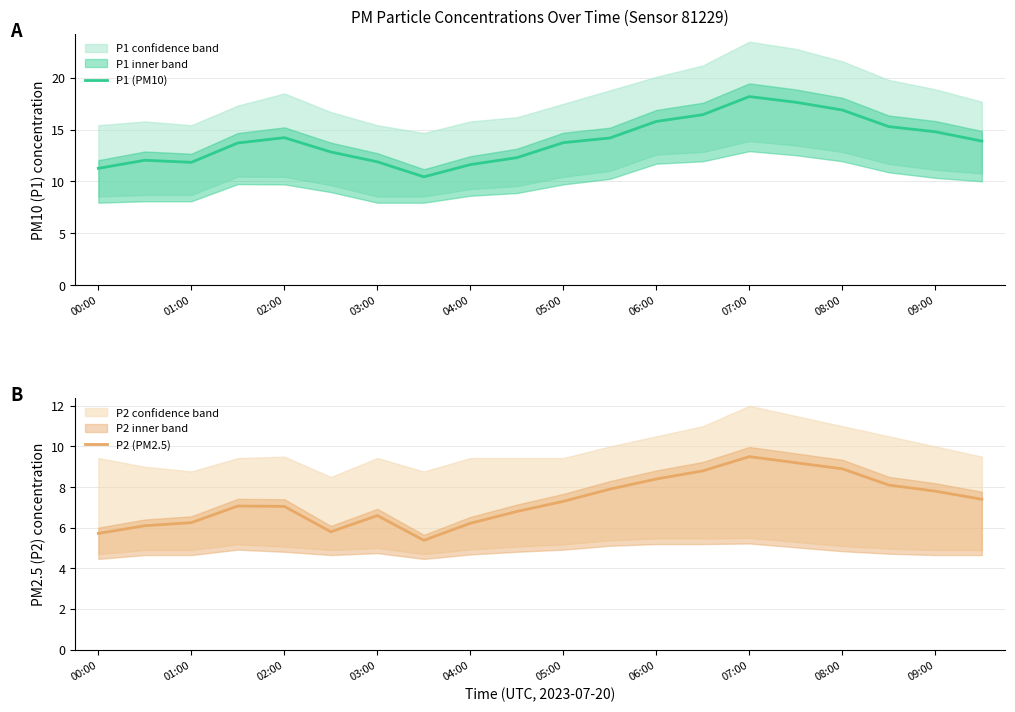

Is it true that P1 (PM10) equals 16.9 at 08:00?

True